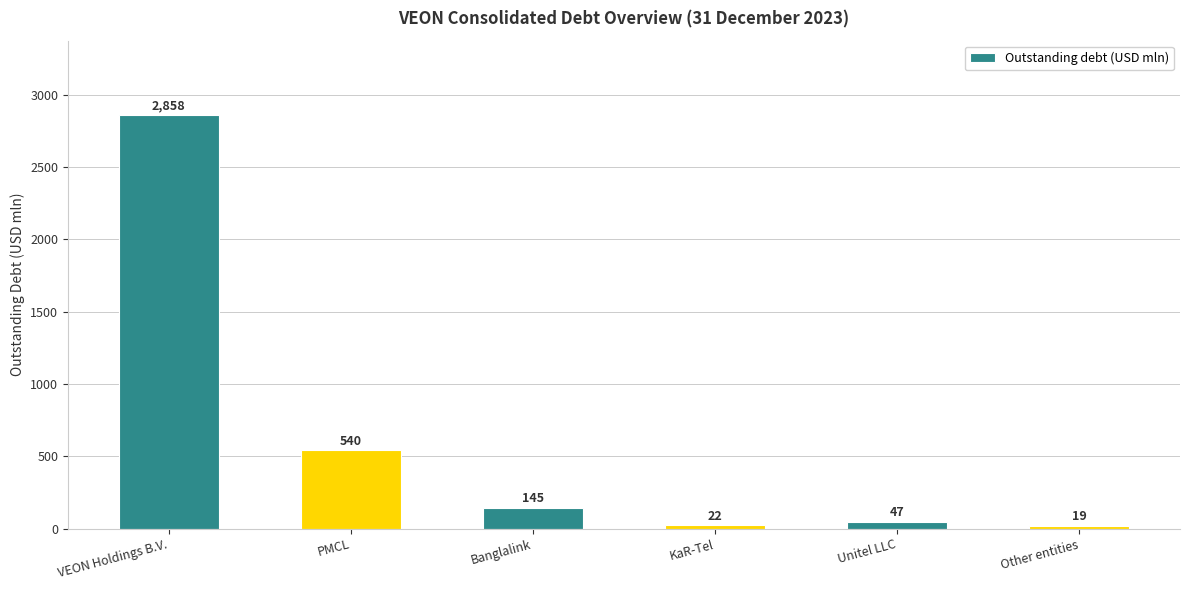

Read the value at Unitel LLC.

47.4